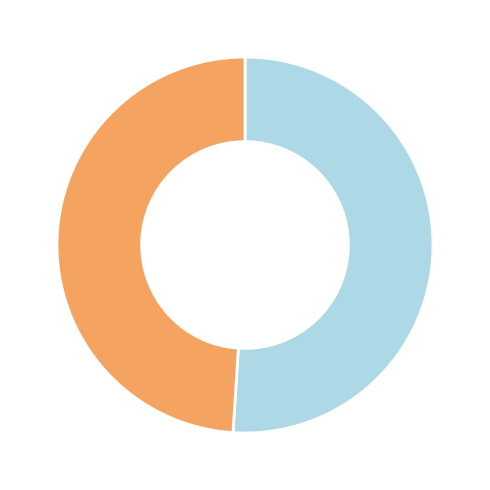

Is there any slice that represents more than half of the pie?

Yes